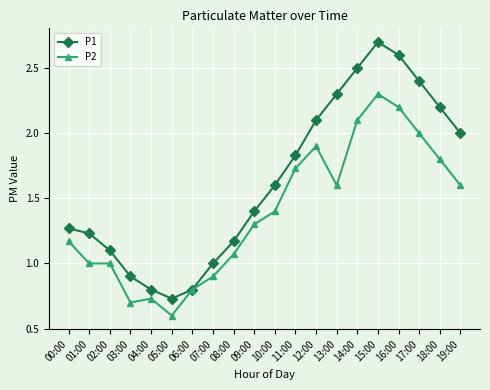

What is the label of the 2nd point from the left?

01:00